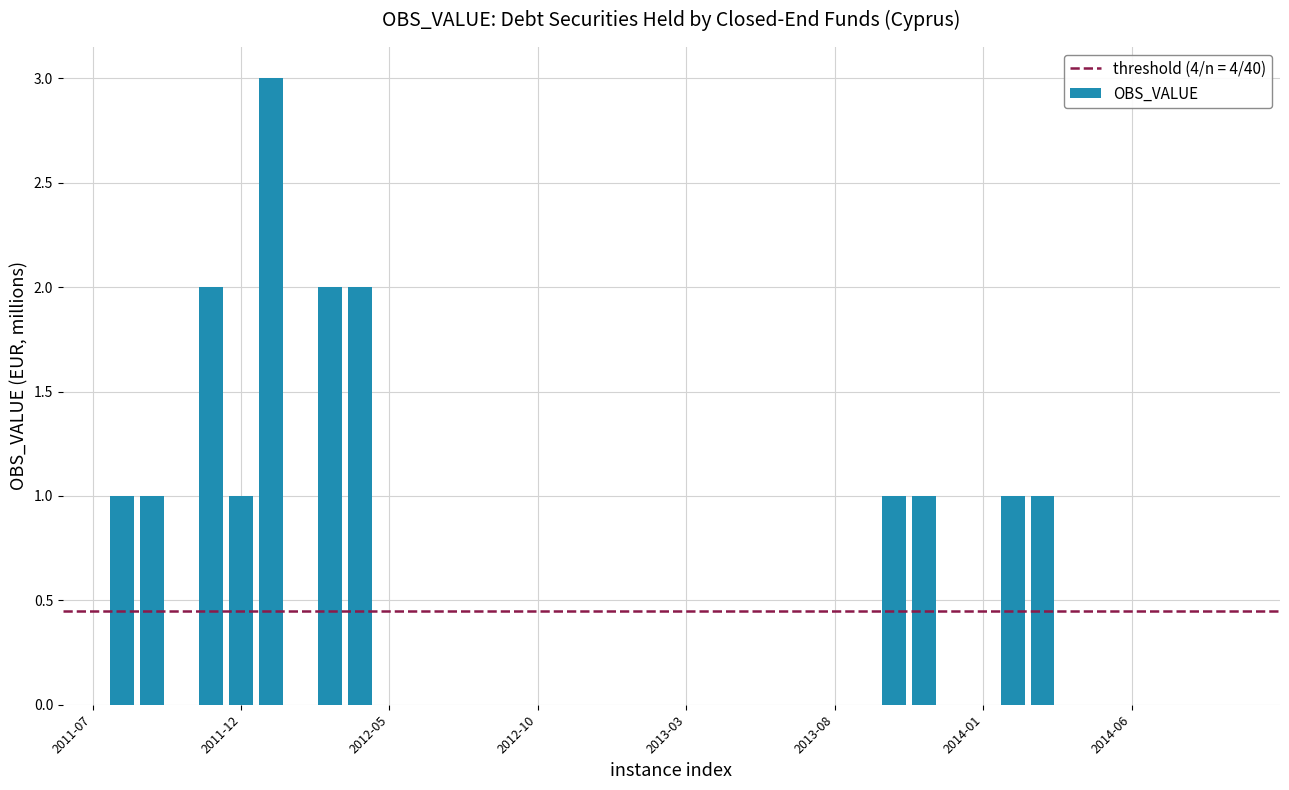

What is the greatest value displayed?

3